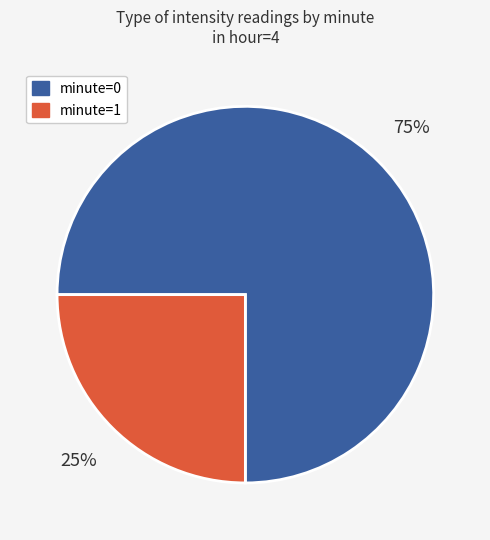

To the nearest percent, what is the difference between the largest and smallest slice percentages?

50%